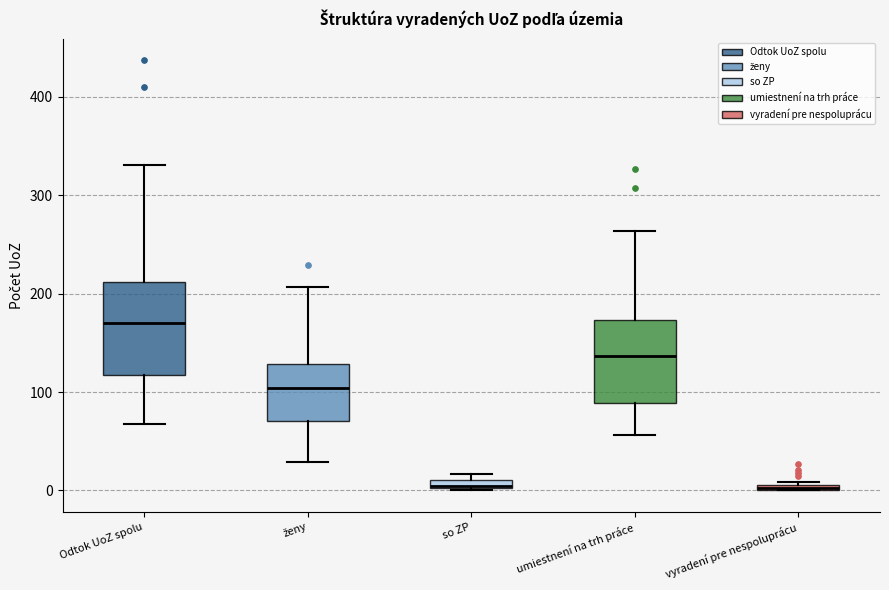

Where is the upper edge of the box for so ZP on the y-axis? The values are not printed on the chart, so give them approximately, as read against the axis.

10